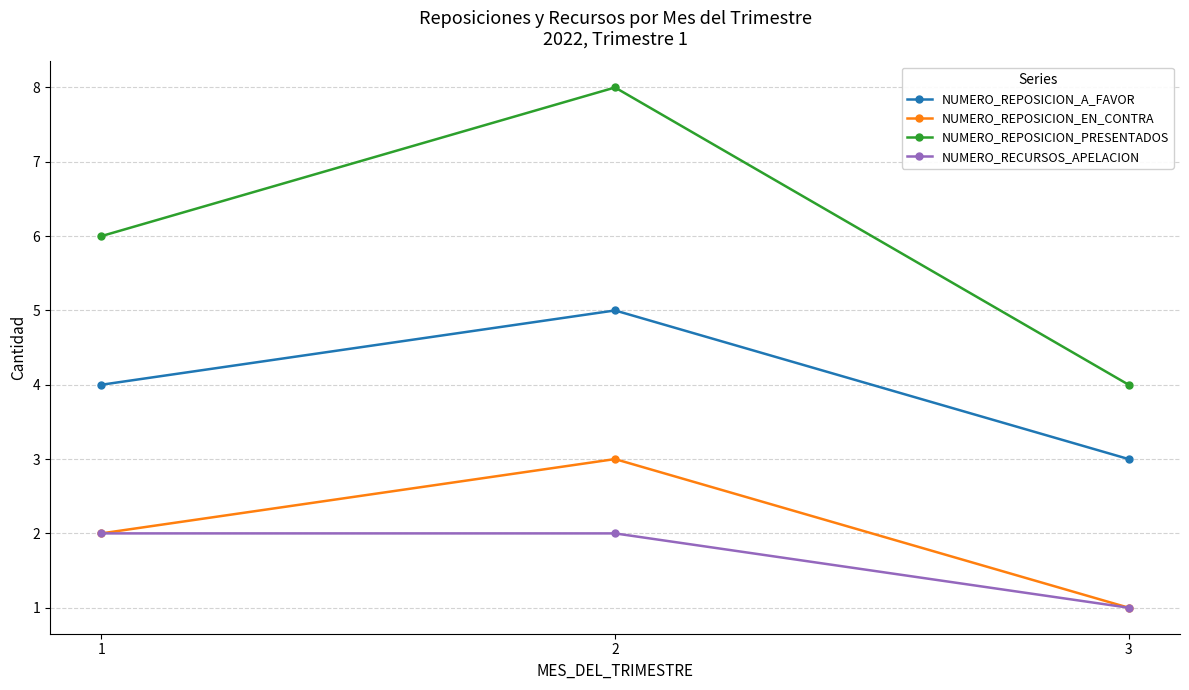

What is the difference between the maximum and minimum values in the NUMERO_REPOSICION_EN_CONTRA series?

2